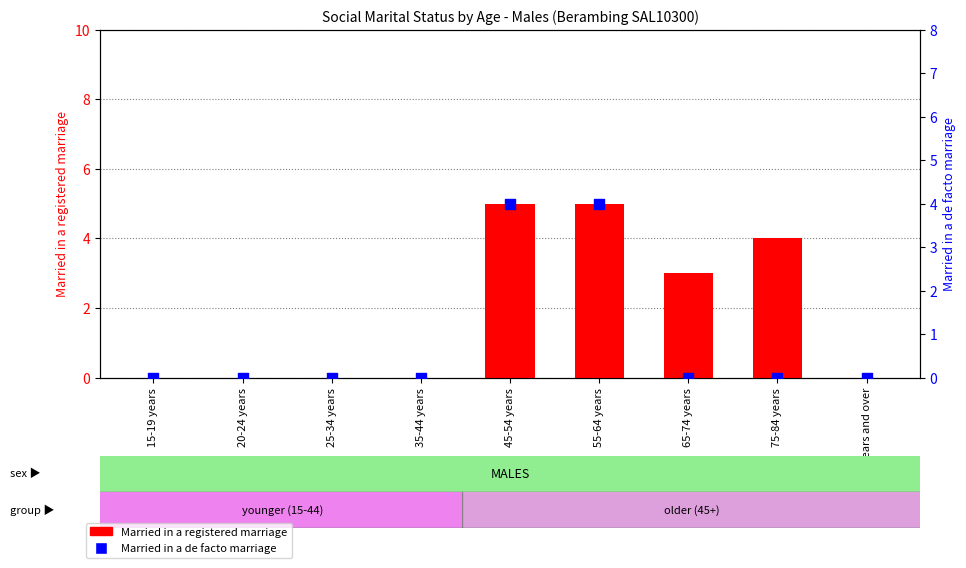

Which series contains the lowest Y value?

Married in a registered marriage